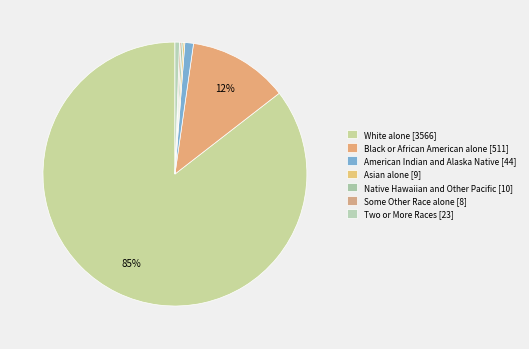

What is the change in value from Asian alone to Native Hawaiian and Other Pacific?

+1